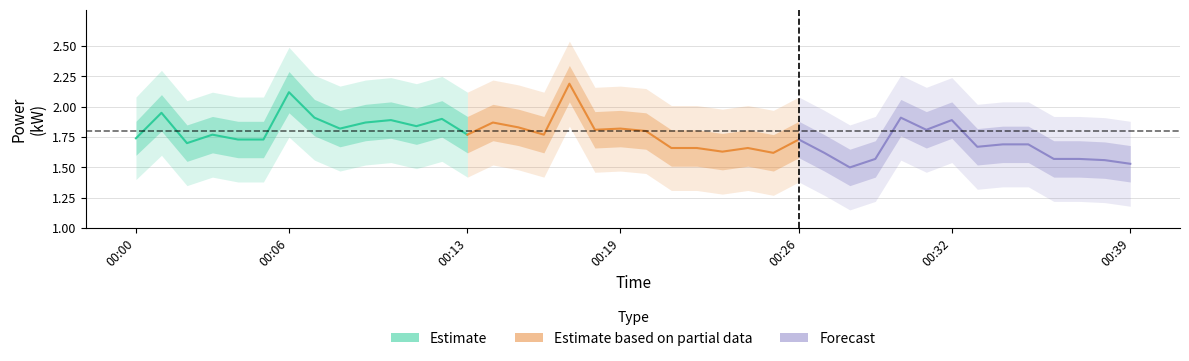

Which series has the largest range (max minus min)?

Estimate based on partial data